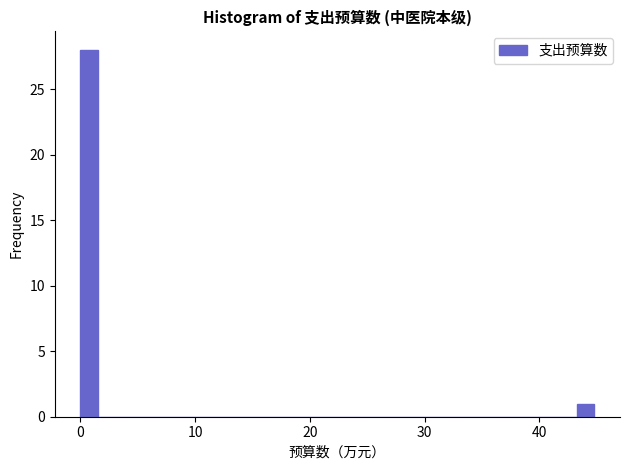

Around what value on the x-axis is the tallest bar? Give the approximate position of its centre, as read against the axis.

1